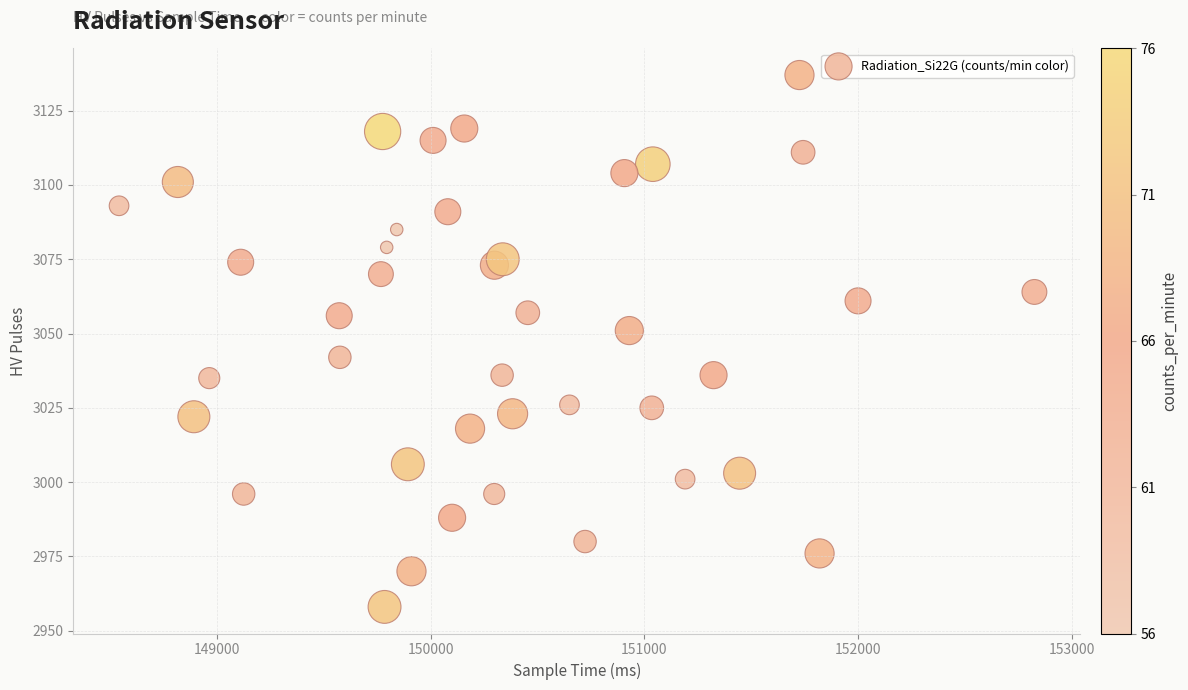

What is the range of X values (max minus min)?

4282